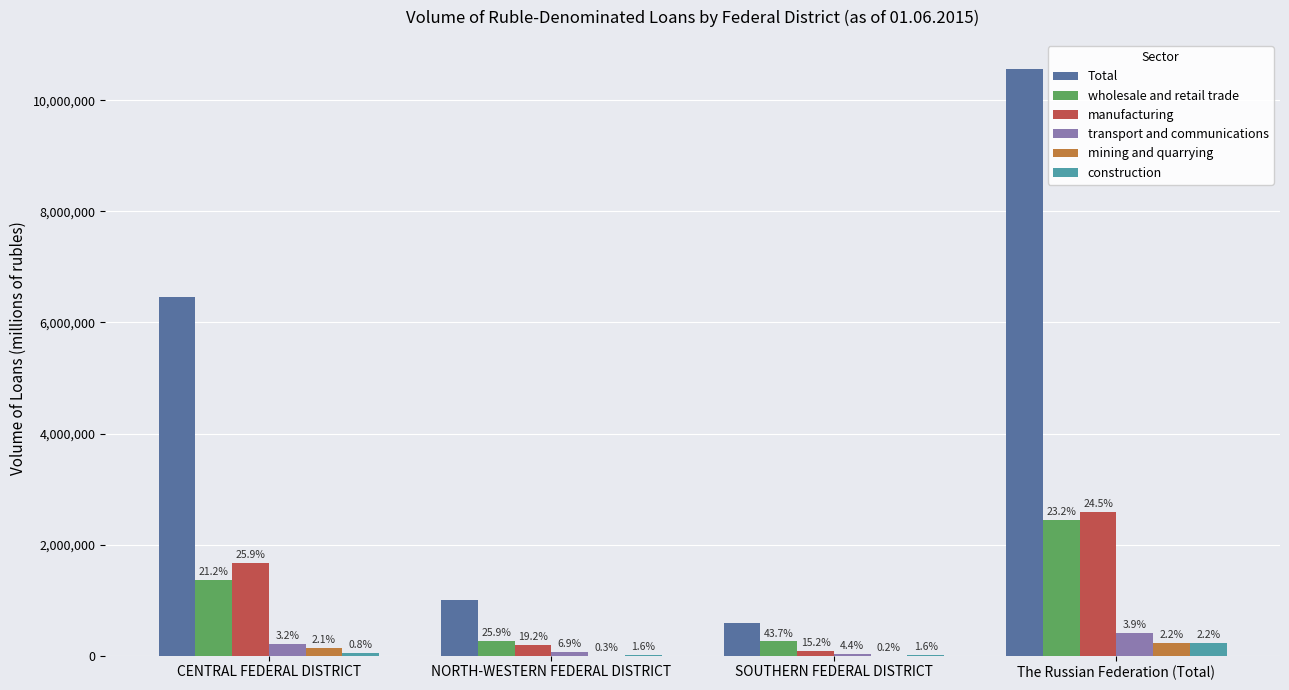

True or false: mining and quarrying has a value of 136588 at CENTRAL FEDERAL DISTRICT.

True